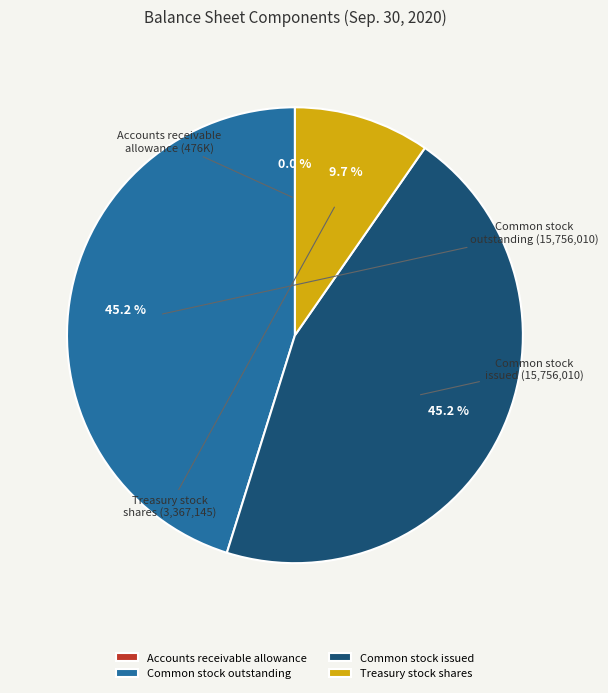

Which has a higher value, Common stock outstanding or Treasury stock shares?

Common stock outstanding